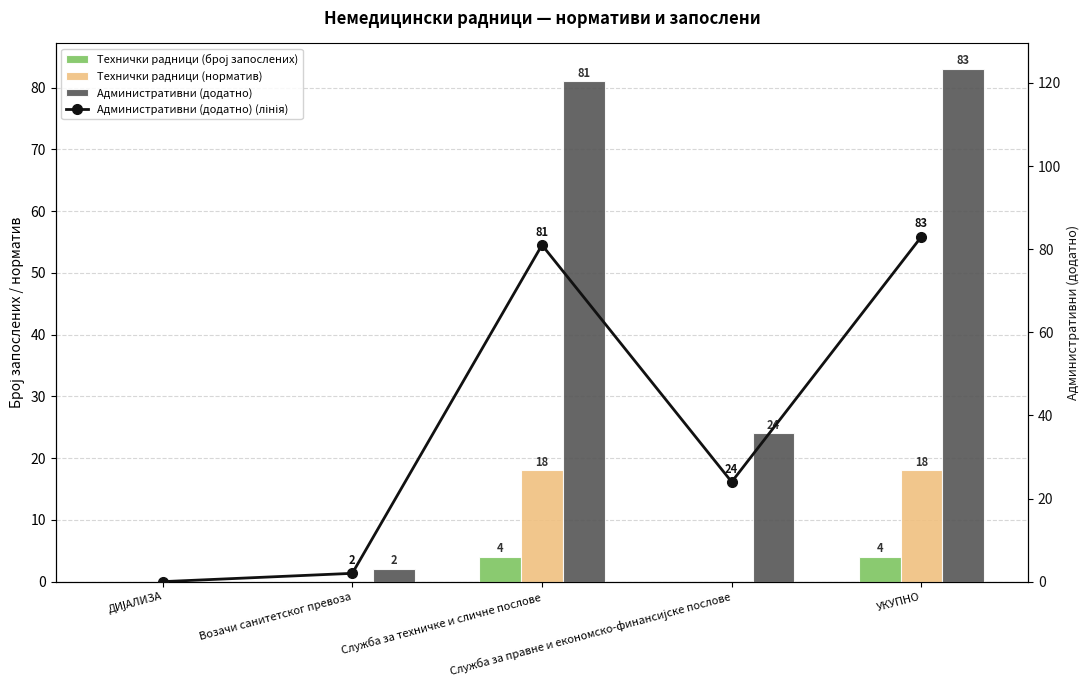

Is it true that Административни (додатно) equals 134 at УКУПНО?

False